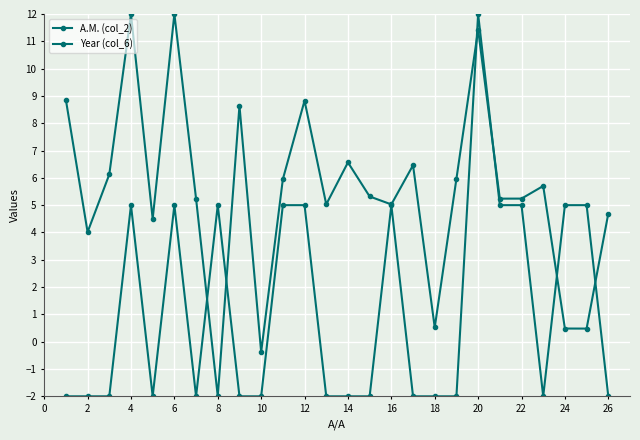

Which series has the largest range (max minus min)?

A.M. (col_2)